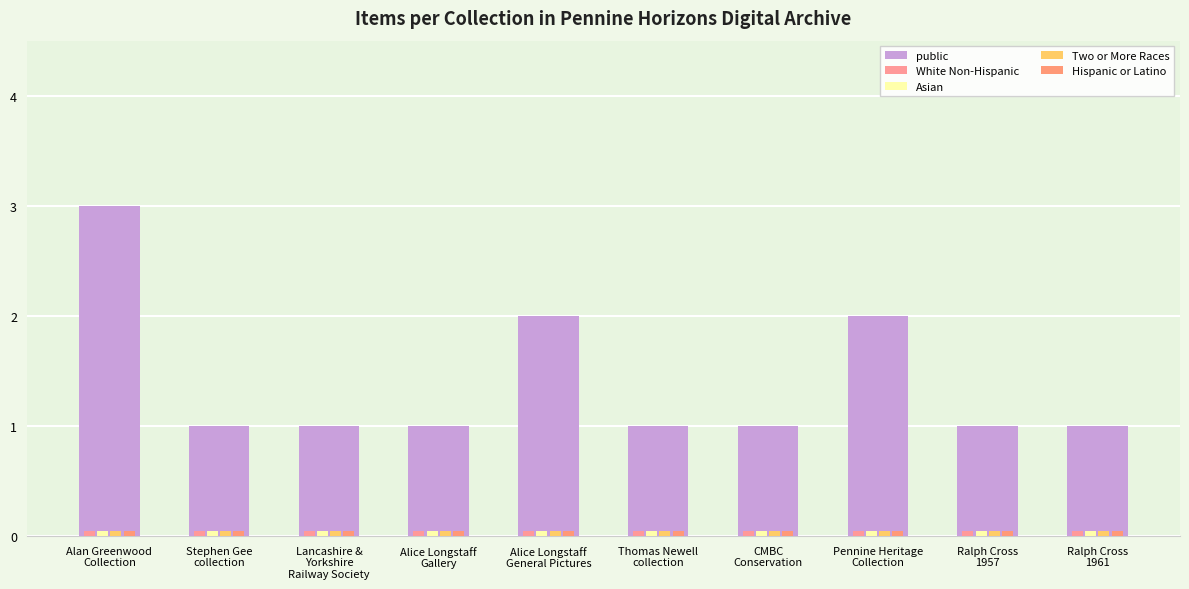

How many data points does each series have?

10